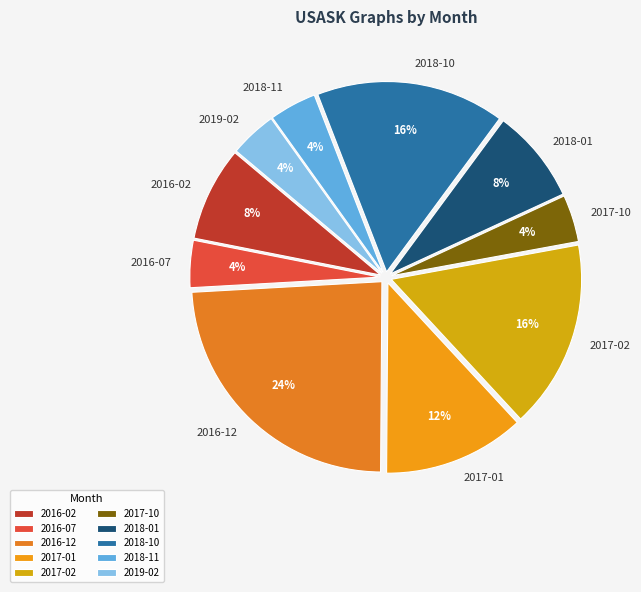

What is the ratio of the value at 2018-11 to the value at 2018-01?

0.5